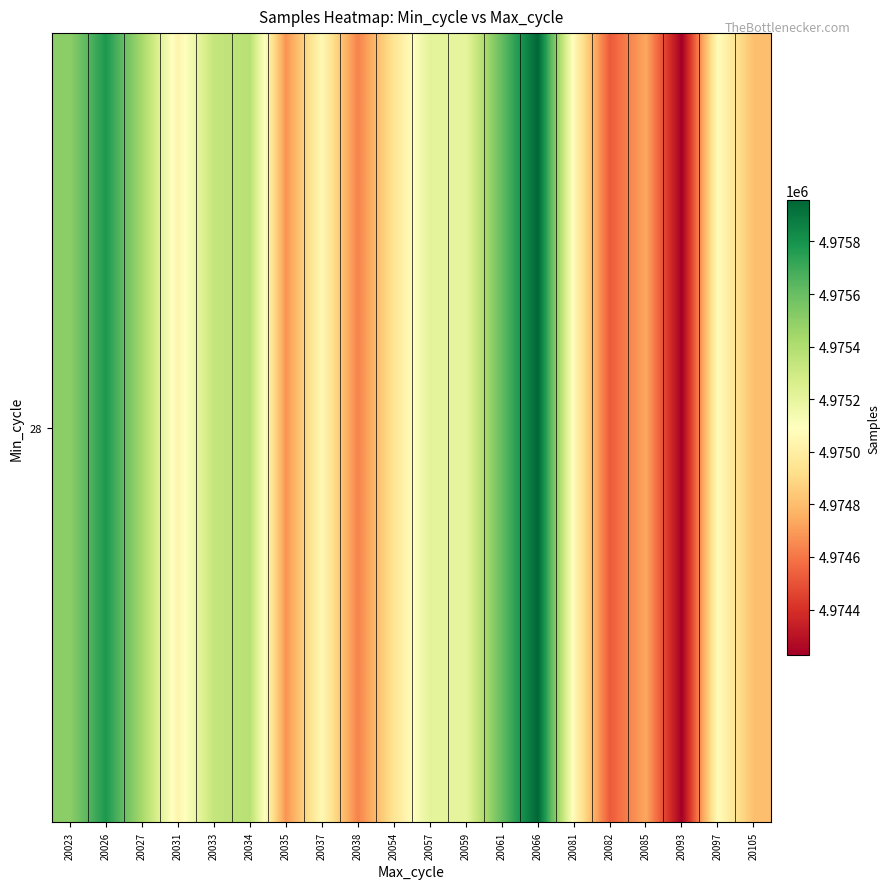

Read the value at 20023.

4975504